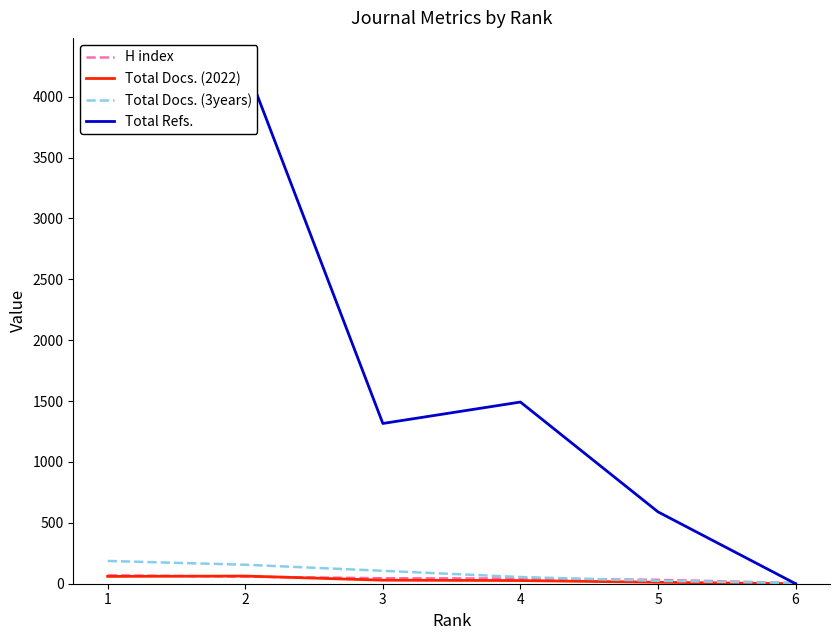

The Total Refs. series shows 4269 at 2. True or false?

True